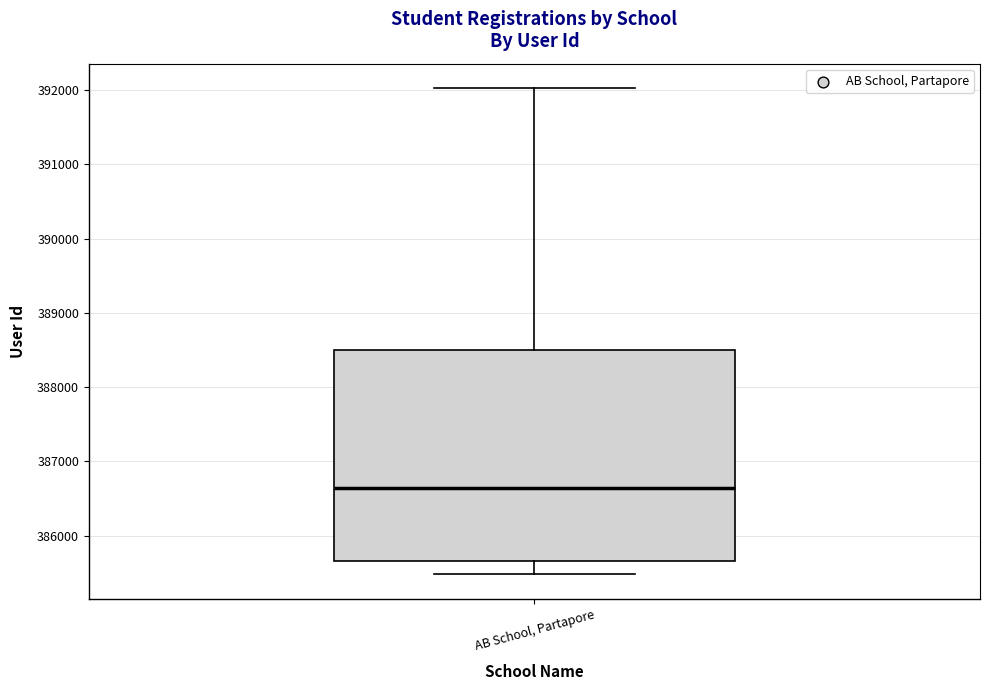

Where does the lower whisker of the box for AB School, Partapore end on the y-axis? The values are not printed on the chart, so give them approximately, as read against the axis.

385500